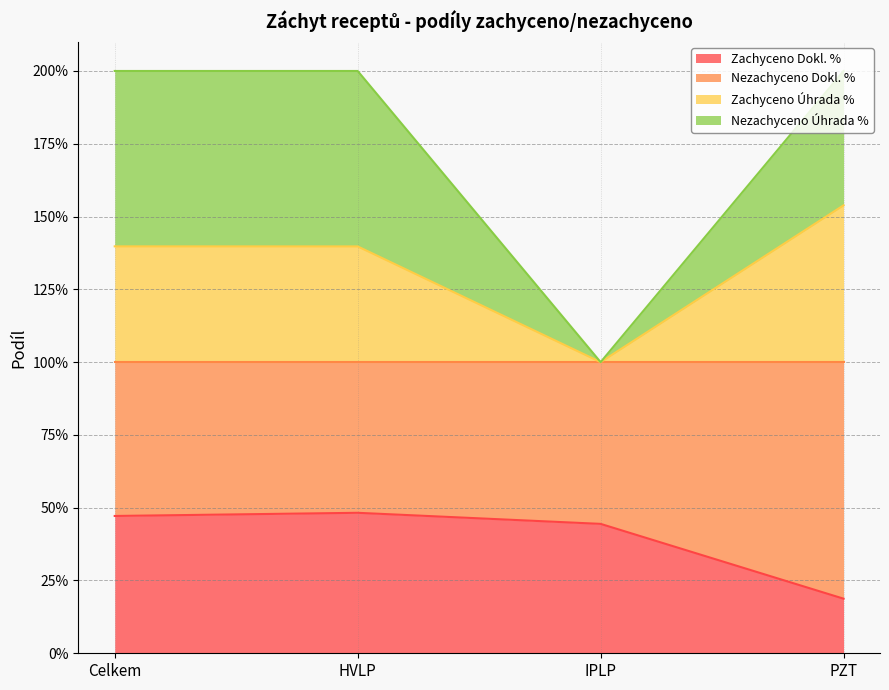

True or false: Zachyceno Dokl. % has more than 0 points higher than both neighbors.

True